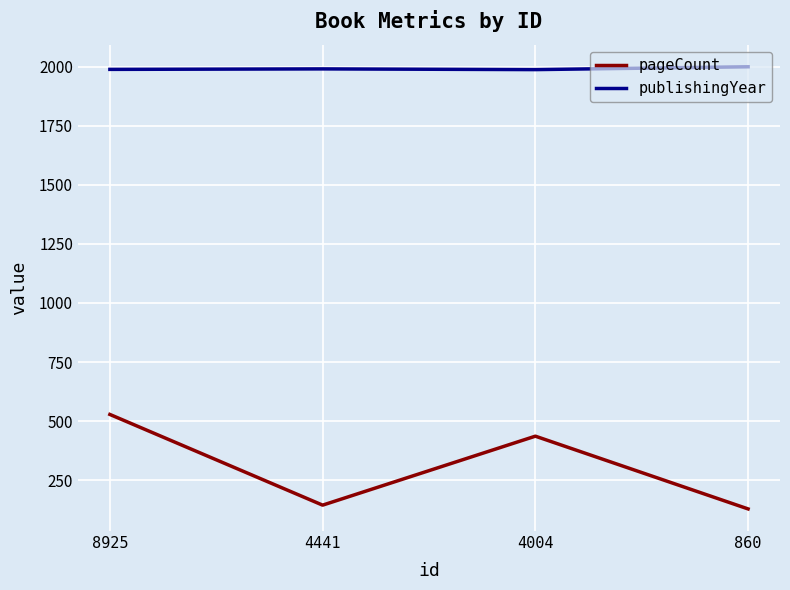

At which category is the sum across all series the highest?

8925